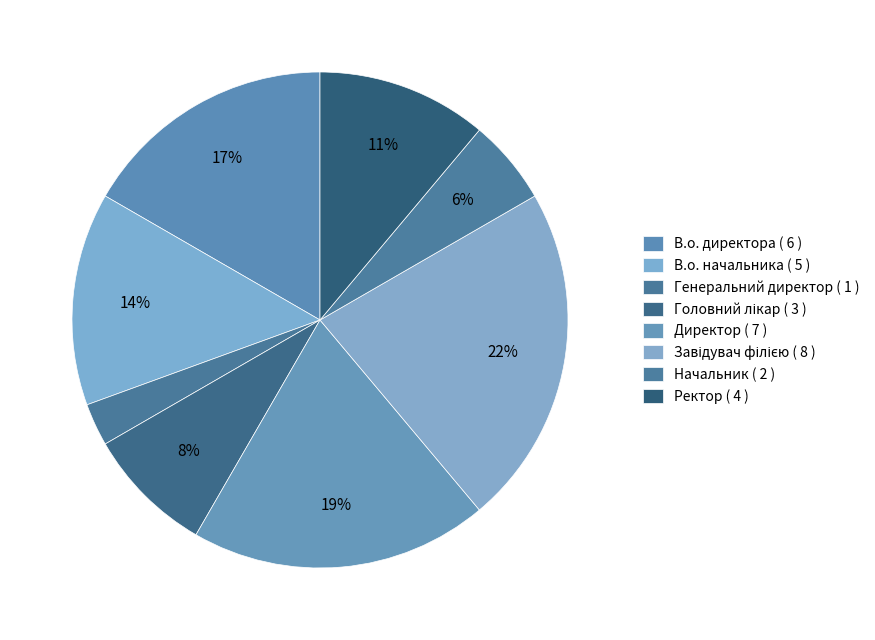

What is the change in value from Головний лікар to Ректор?

+1